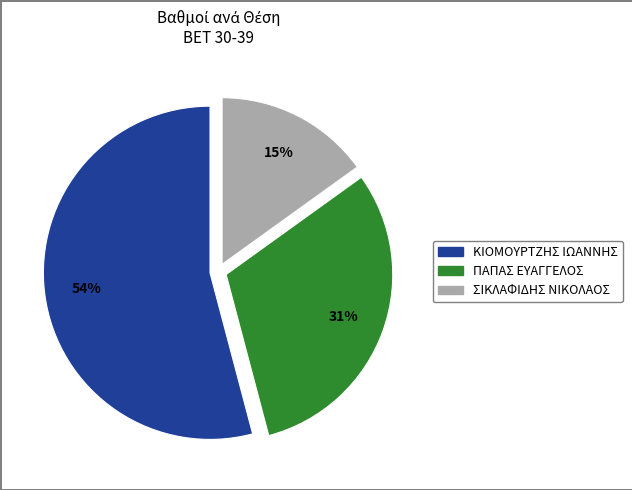

To the nearest percent, what is the difference between the largest and smallest slice percentages?

39%